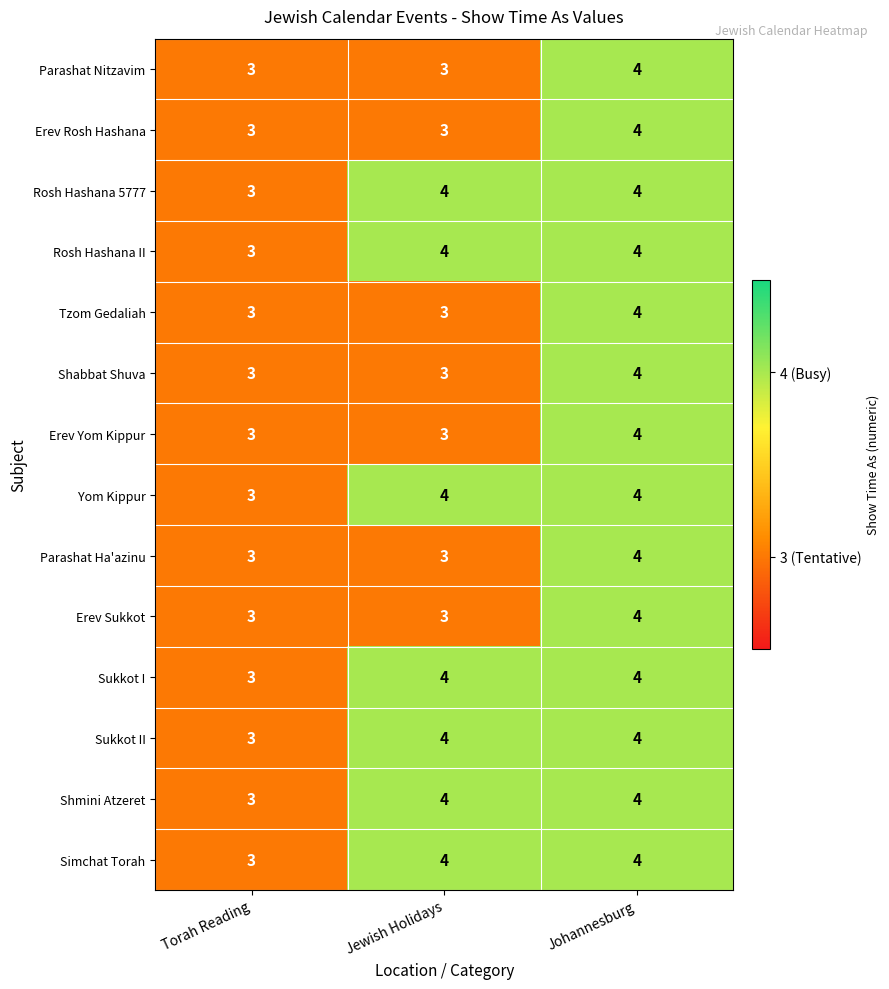

At which category is the sum across all series the highest?

Johannesburg